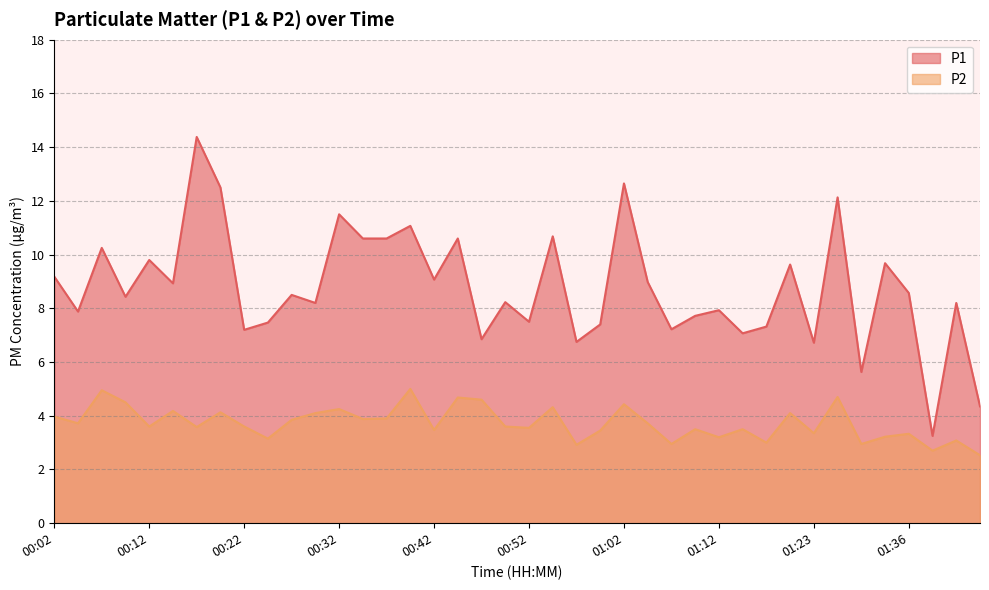

At how many categories does at least one series exceed 3?

40